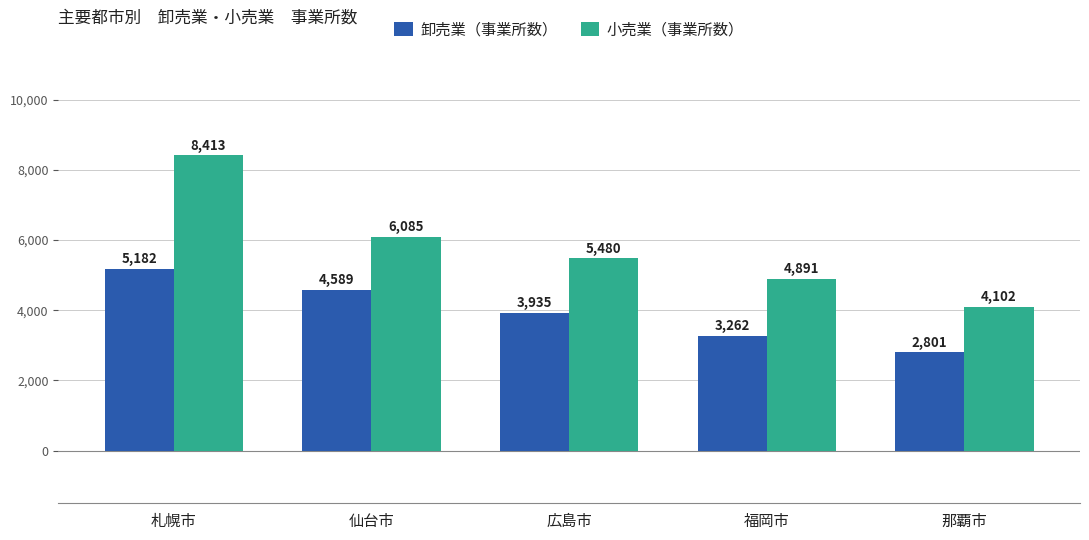

What value does the 小売業（事業所数） series have at 那覇市?

4102